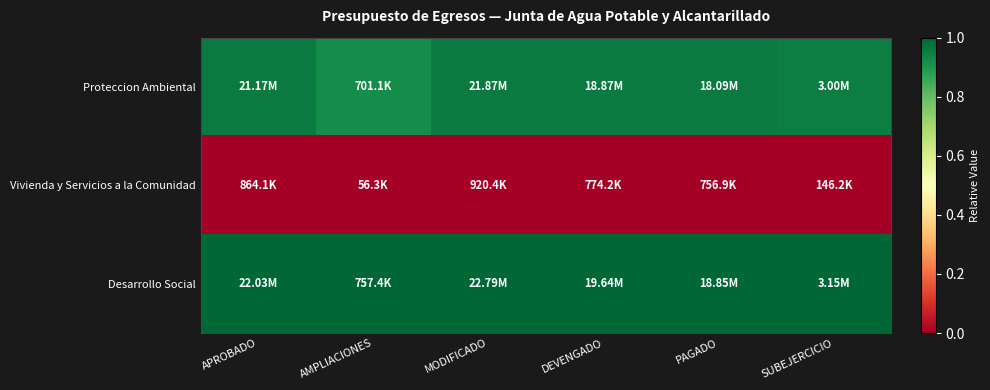

Reading left to right, what are all the values shown in this chart?

Proteccion Ambiental: APROBADO=1.0	AMPLIACIONES=0.9	MODIFICADO=1.0	DEVENGADO=1.0	PAGADO=1.0	SUBEJERCICIO=1.0
Vivienda y Servicios a la Comunidad: APROBADO=0.0	AMPLIACIONES=0.0	MODIFICADO=0.0	DEVENGADO=0.0	PAGADO=0.0	SUBEJERCICIO=0.0
Desarrollo Social: APROBADO=1.0	AMPLIACIONES=1.0	MODIFICADO=1.0	DEVENGADO=1.0	PAGADO=1.0	SUBEJERCICIO=1.0